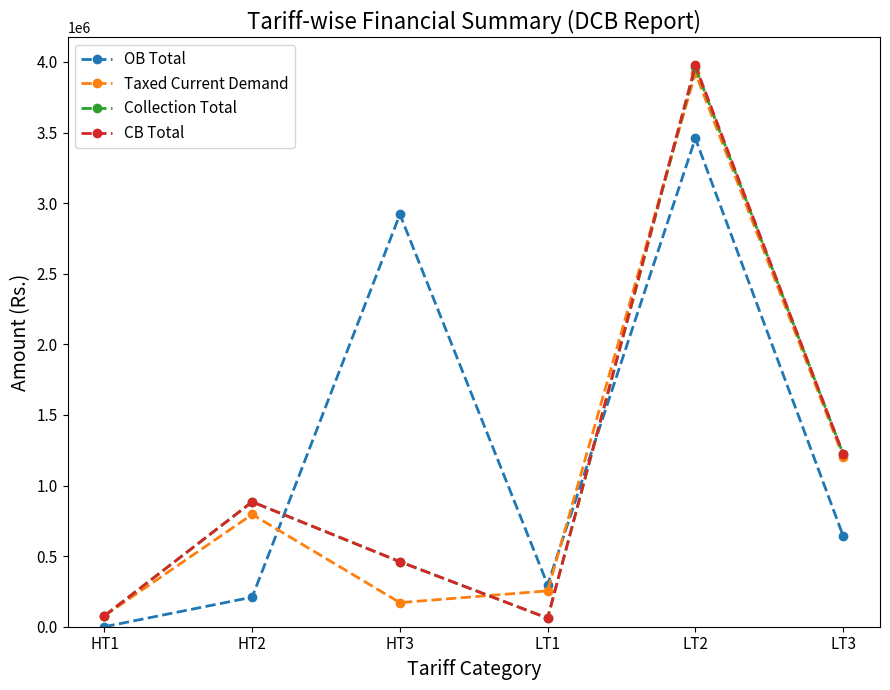

Does the chart display data point markers on the line(s)?

Yes